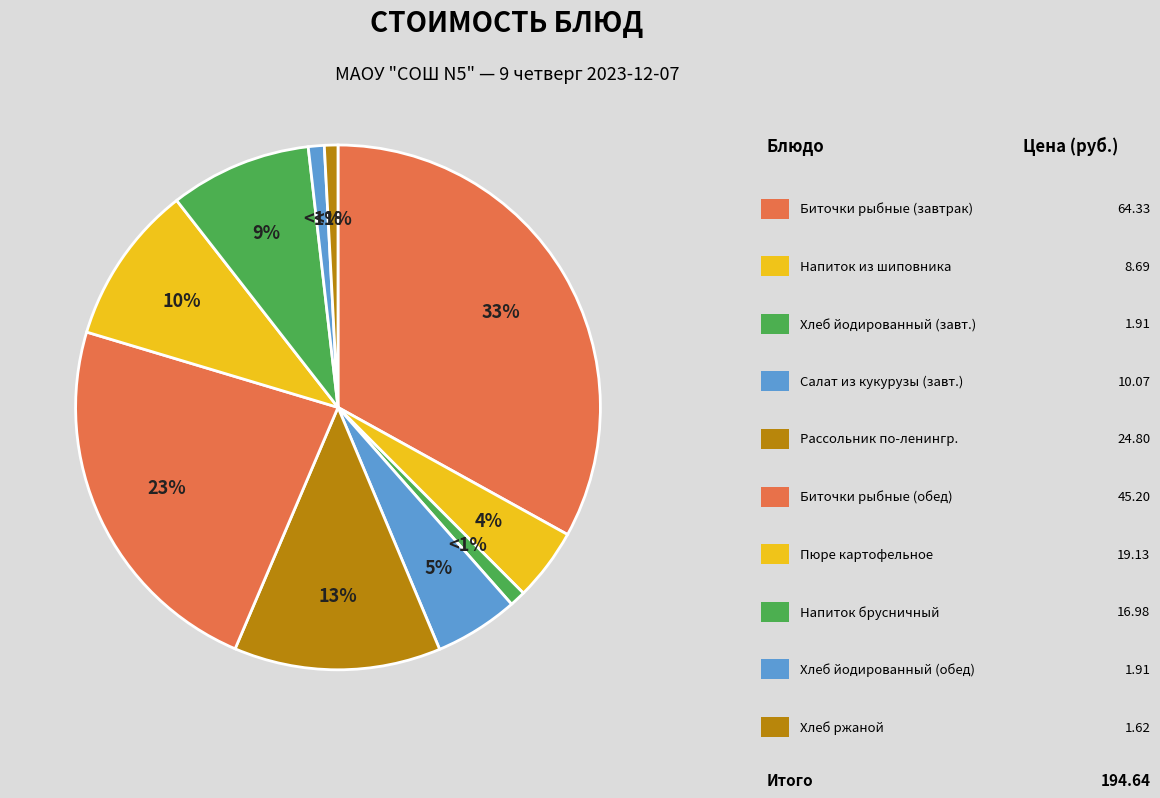

Count the number of slices in the pie.

10